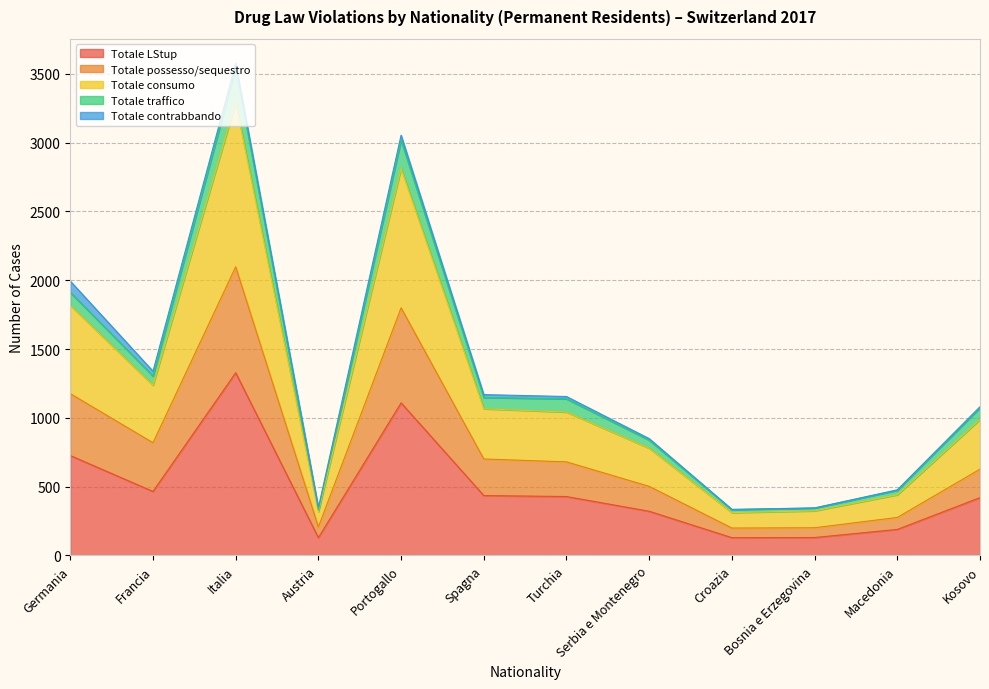

What is the greatest value displayed?

3543